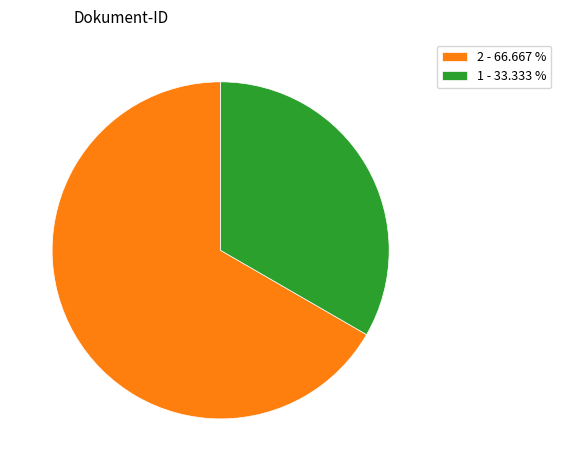

Which category has the smallest portion of the pie?

1 - 33.333 %